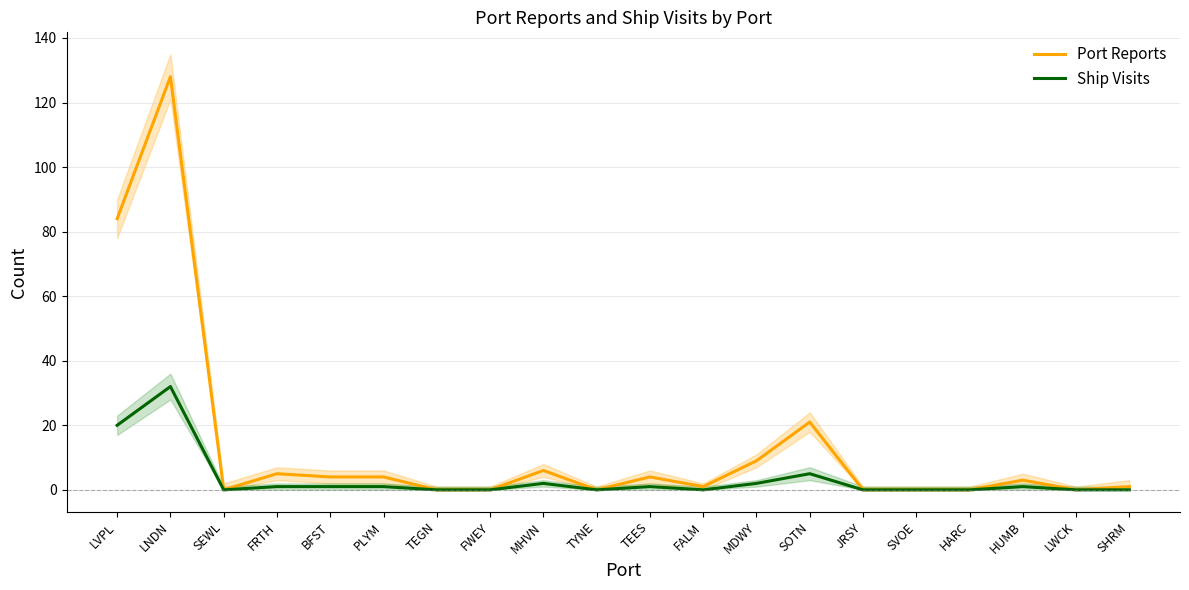

Reading left to right, transcribe all the data shown in this chart.

Port Reports: LVPL=84	LNDN=128	SEWL=0	FRTH=5	BFST=4	PLYM=4	TEGN=0	FWEY=0	MHVN=6	TYNE=0	TEES=4	FALM=1	MDWY=9	SOTN=21	JRSY=0	SVOE=0	HARC=0	HUMB=3	LWCK=0	SHRM=1
Ship Visits: LVPL=20	LNDN=32	SEWL=0	FRTH=1	BFST=1	PLYM=1	TEGN=0	FWEY=0	MHVN=2	TYNE=0	TEES=1	FALM=0	MDWY=2	SOTN=5	JRSY=0	SVOE=0	HARC=0	HUMB=1	LWCK=0	SHRM=0